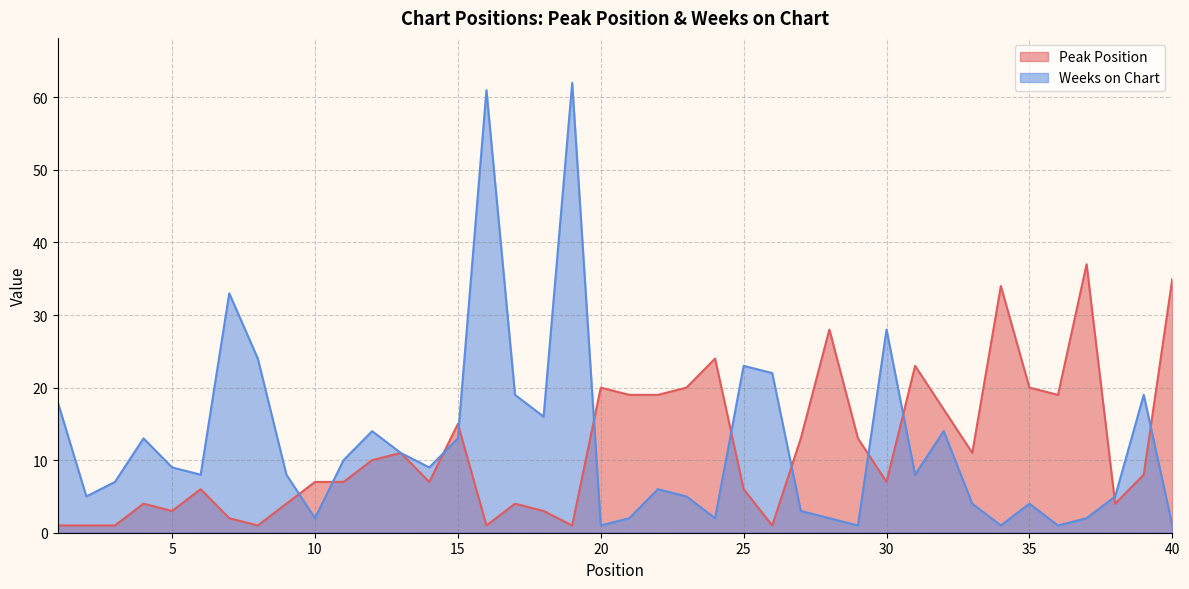

What is the total value across all series at 7?

35